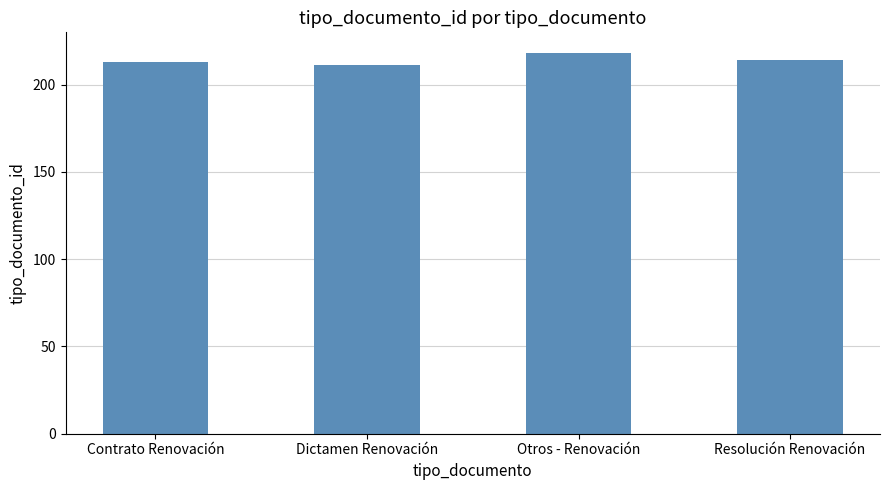

How many values are below 214?

2